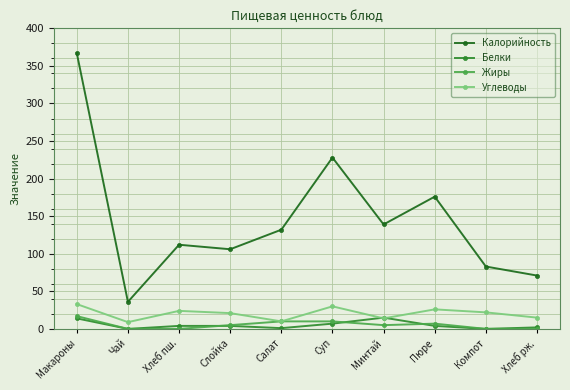

What is the difference between the highest and lowest values at Хлеб рж.?

71